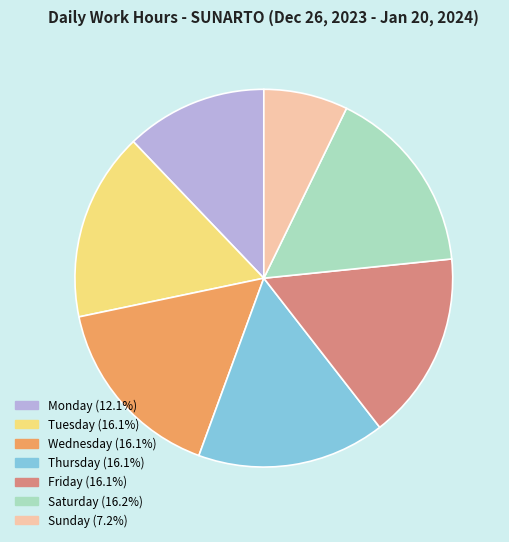

Is there any slice that represents more than half of the pie?

No